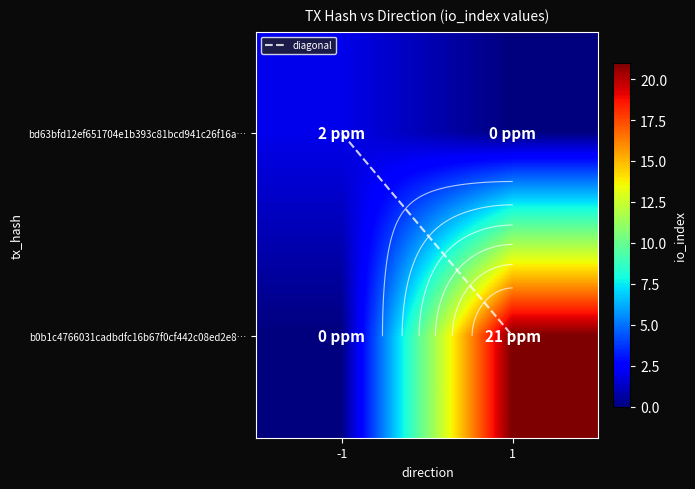

True or false: b0b1c4766031cadbdfc16b67f0cf442c08ed2e8… has a value of 21 at 1.

True